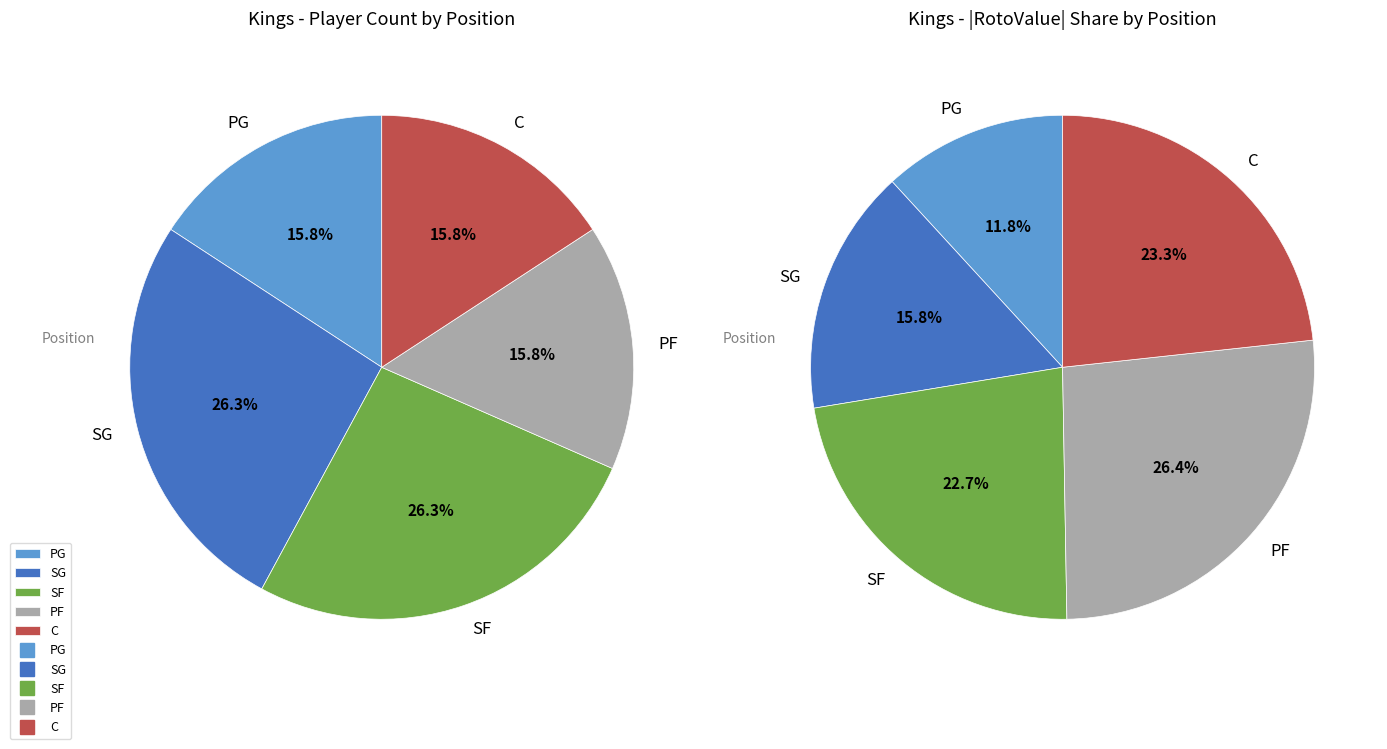

Does SG account for over 50% of the chart?

No